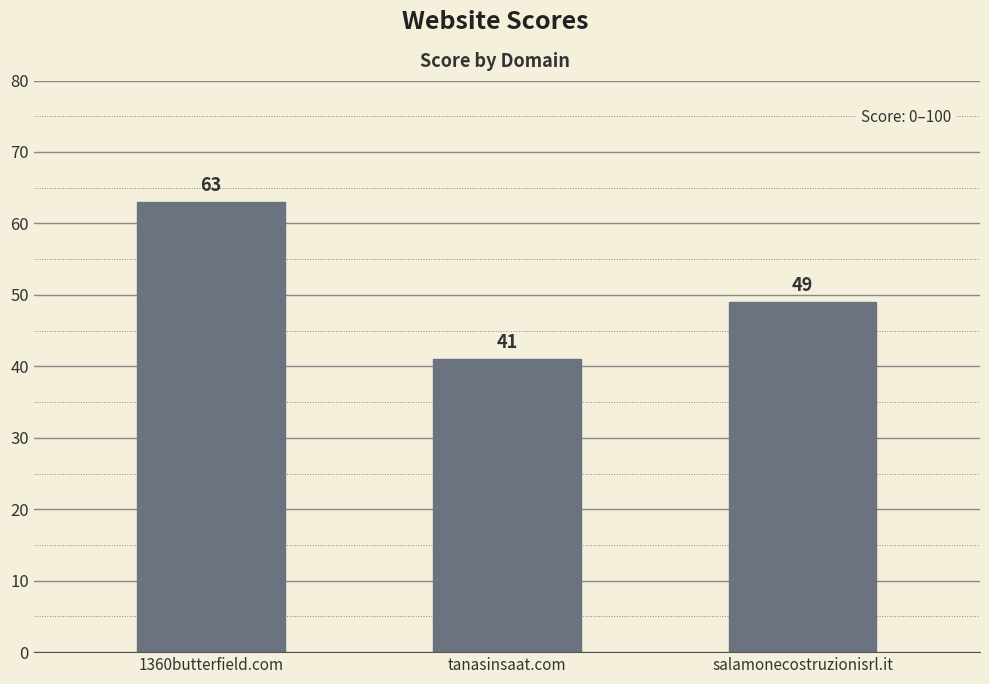

Where does the data first go above 49?

1360butterfield.com